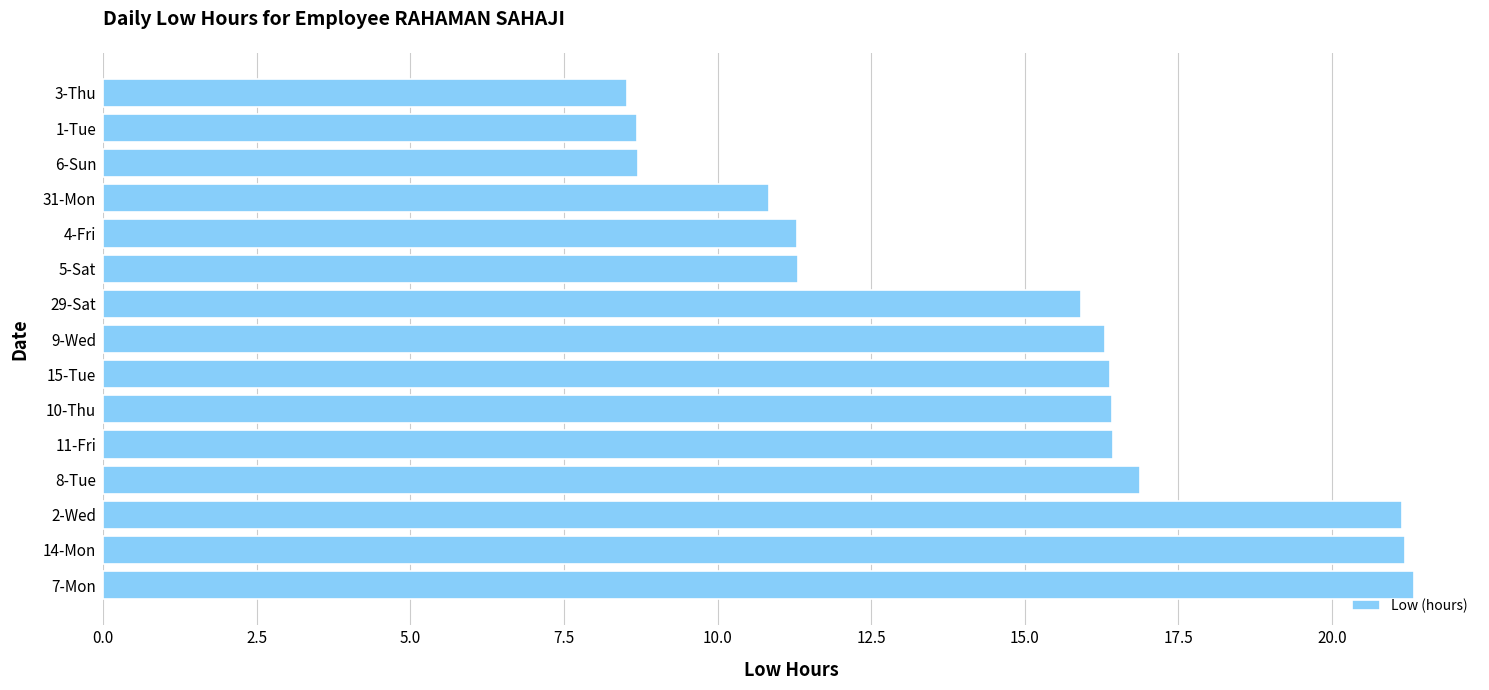

Approximately how many times larger is the value at 31-Mon compared to 10-Thu?

0.7